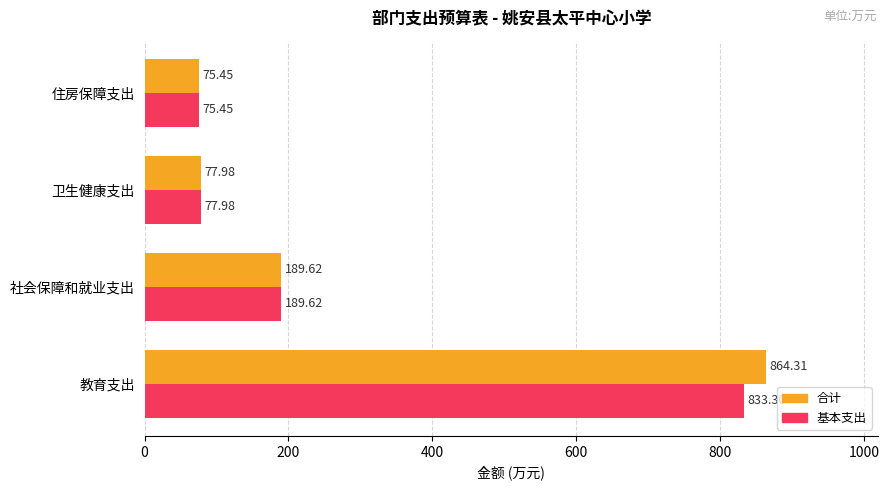

At which category is the sum across all series the highest?

教育支出